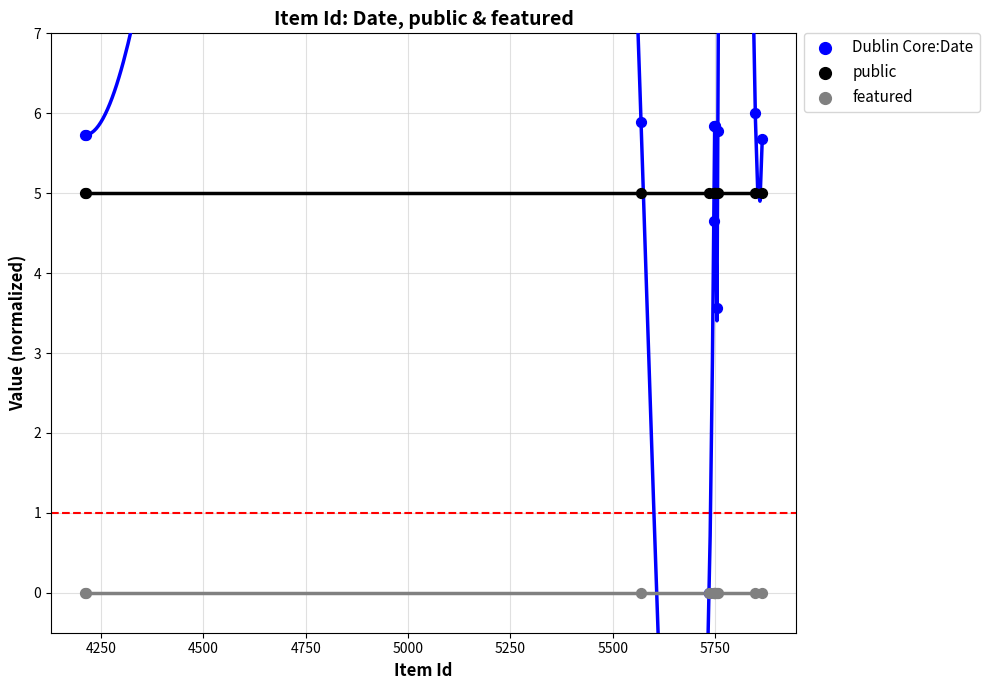

Across all series, what Y value is closest to 3?

3.6